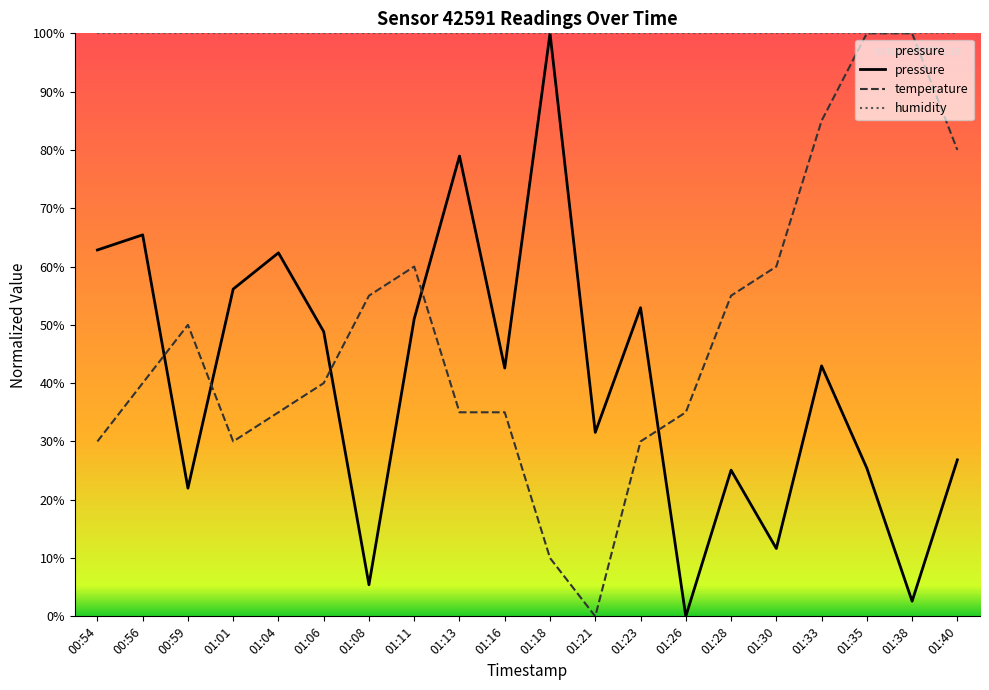

Which series changed the most between 00:59 and 01:21?

temperature